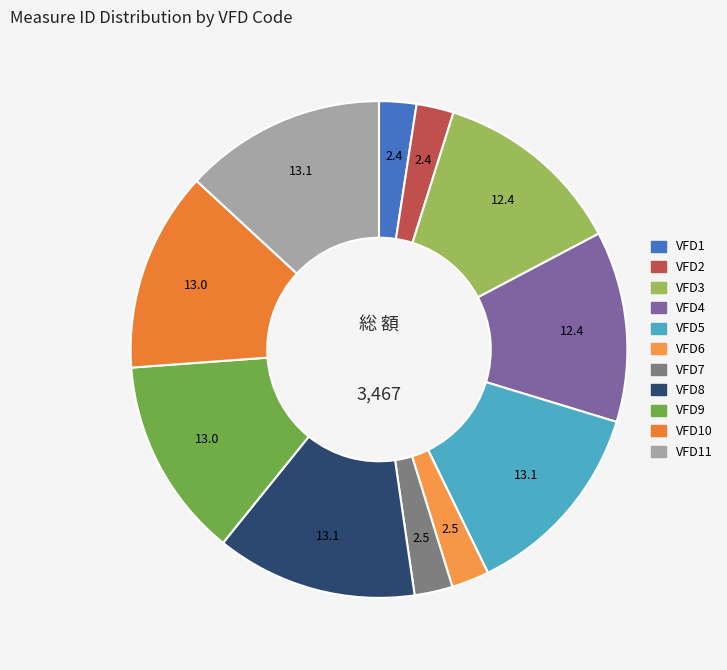

Count the number of slices in the pie.

11